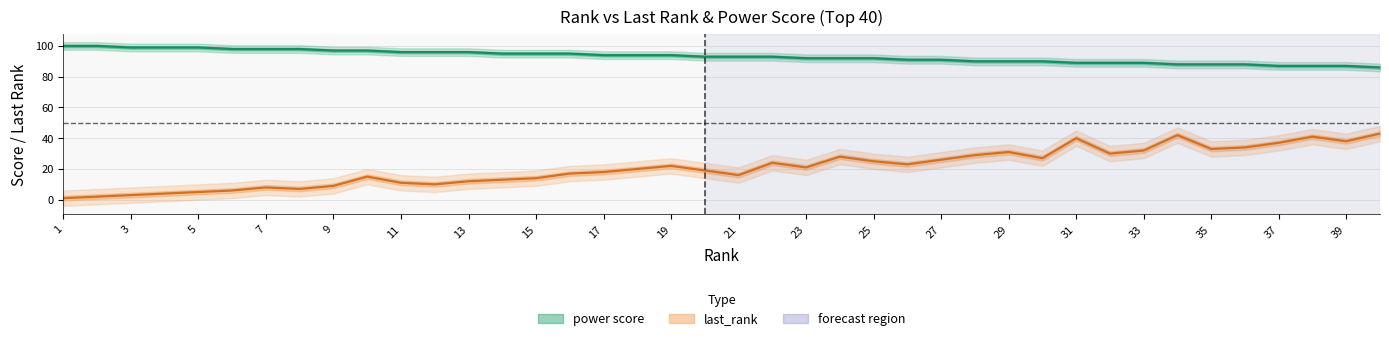

True or false: power score and last_rank intersect in this chart.

False